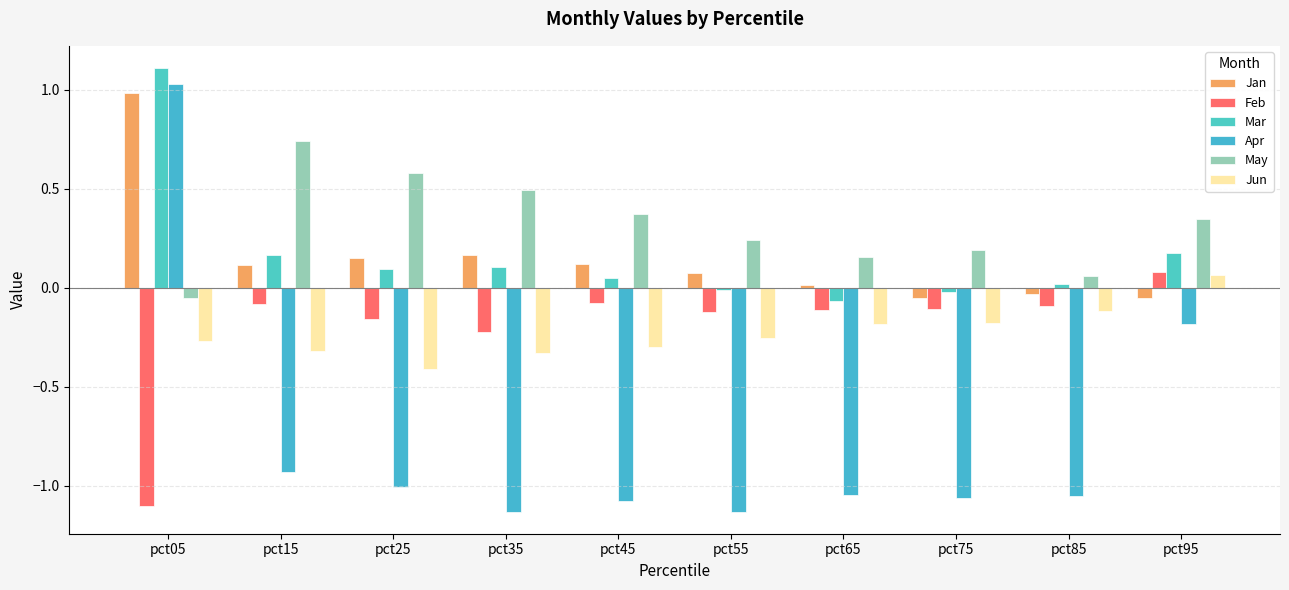

At which label is May closest to 0?

pct05